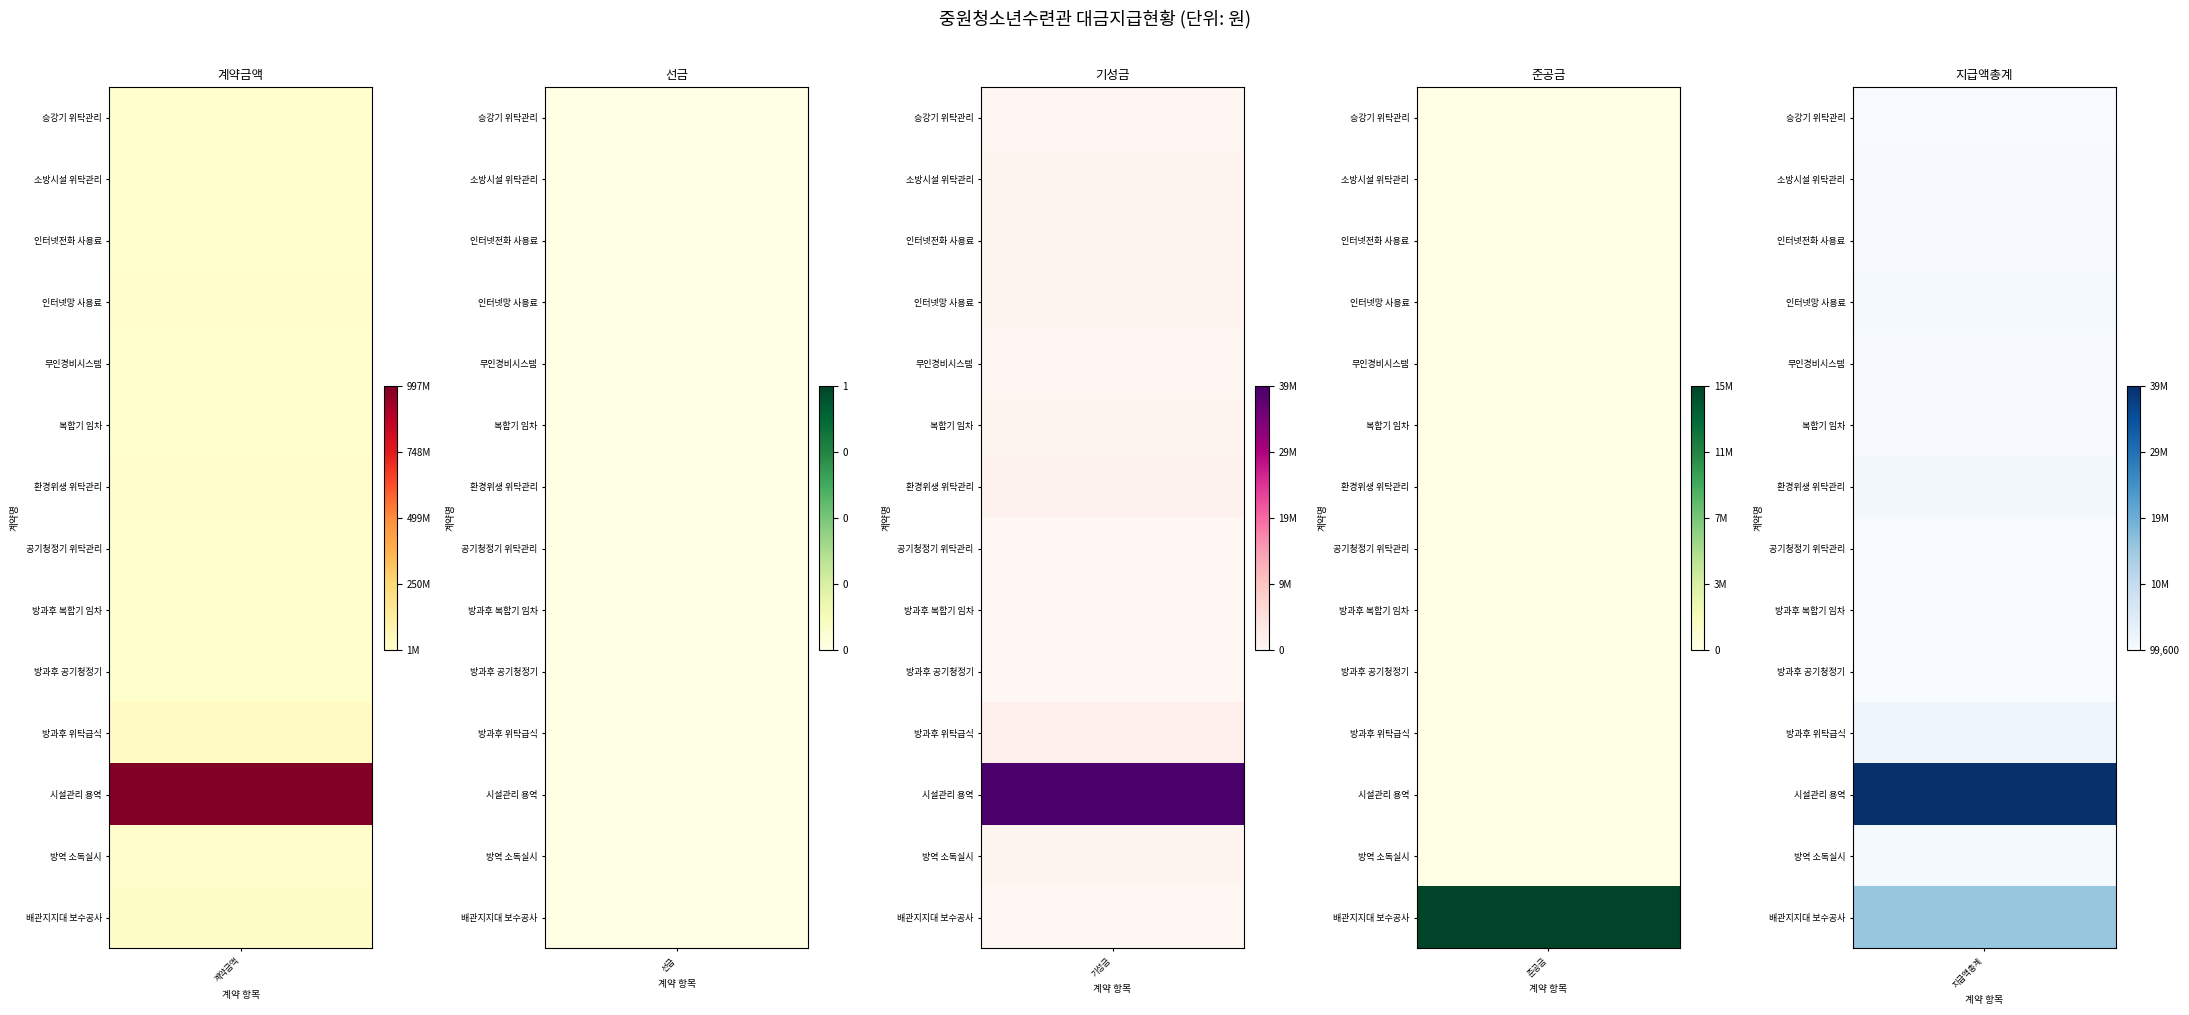

What is the sum of all 인터넷전화 사용료 values?

5051800